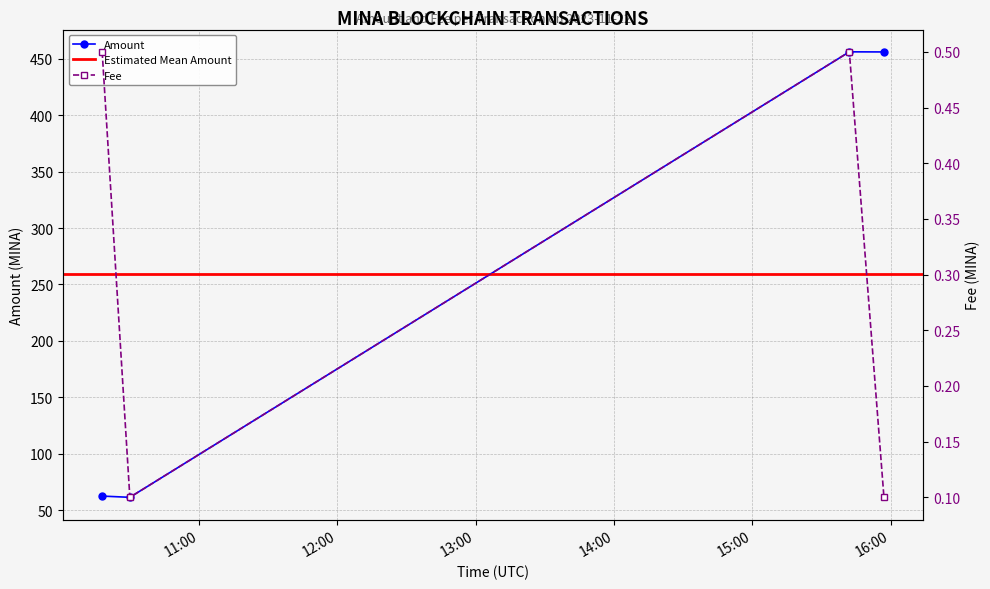

What is the difference between the maximum and minimum values in the Fee series?

0.4